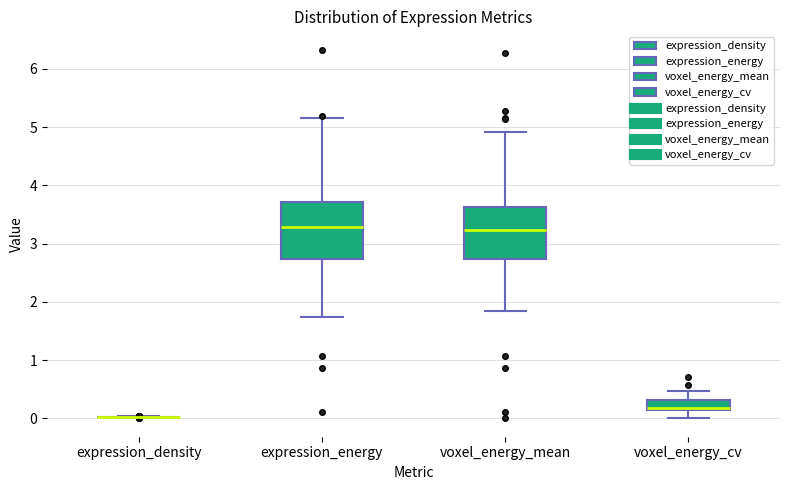

Reading left to right, transcribe this box plot: for each box, give where its median line is, the range the box spans, and where its two whiskers end, as read against the y-axis. The values are not printed on the chart, so give them approximately, as read against the axis.

expression_density: box collapsed to a line at 0.0, whiskers 0.0 to 0.0
expression_energy: median 3.3, box 2.7 to 3.7, whiskers 1.7 to 5.2
voxel_energy_mean: median 3.2, box 2.7 to 3.6, whiskers 1.8 to 4.9
voxel_energy_cv: median 0.2, box 0.1 to 0.3, whiskers 0.0 to 0.5